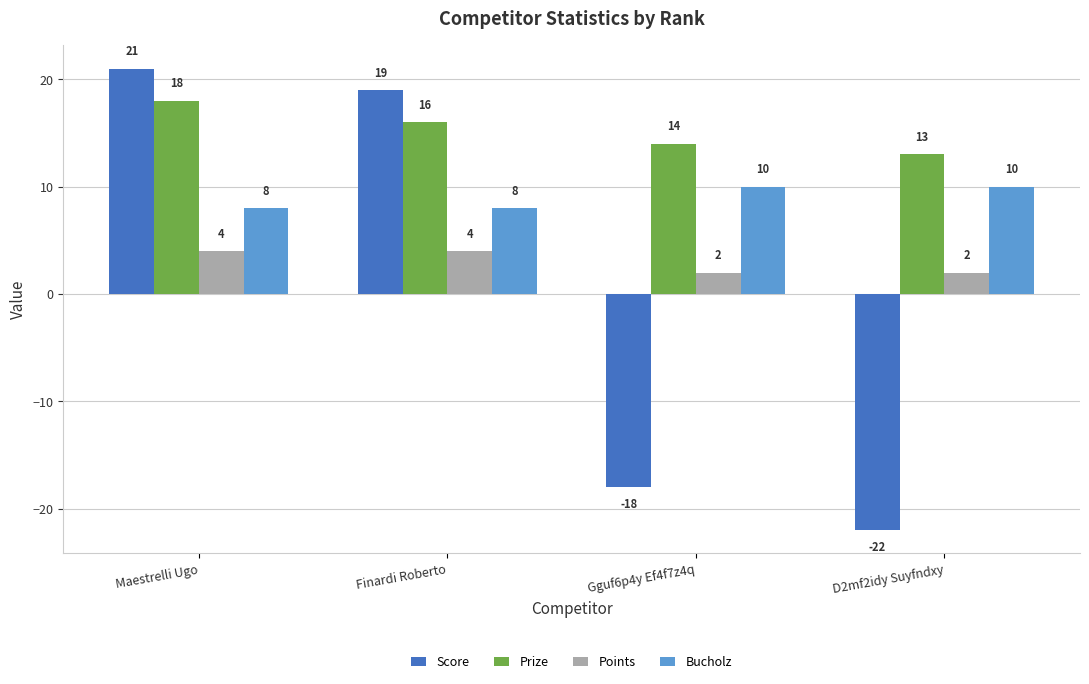

Rank the series at Gguf6p4y Ef4f7z4q from highest to lowest value.

Prize, Bucholz, Points, Score